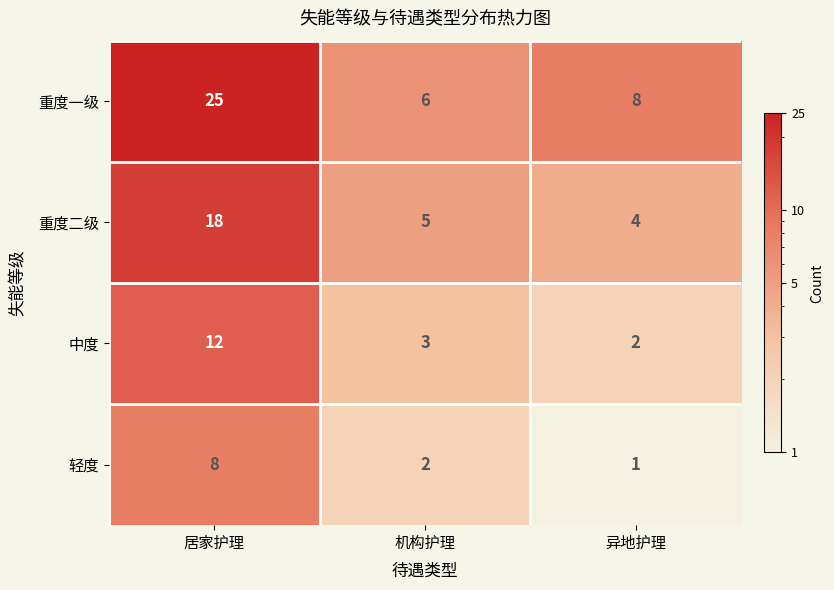

Reading left to right, what are all the values shown in this chart?

重度一级: 居家护理=25	机构护理=6	异地护理=8
重度二级: 居家护理=18	机构护理=5	异地护理=4
中度: 居家护理=12	机构护理=3	异地护理=2
轻度: 居家护理=8	机构护理=2	异地护理=1